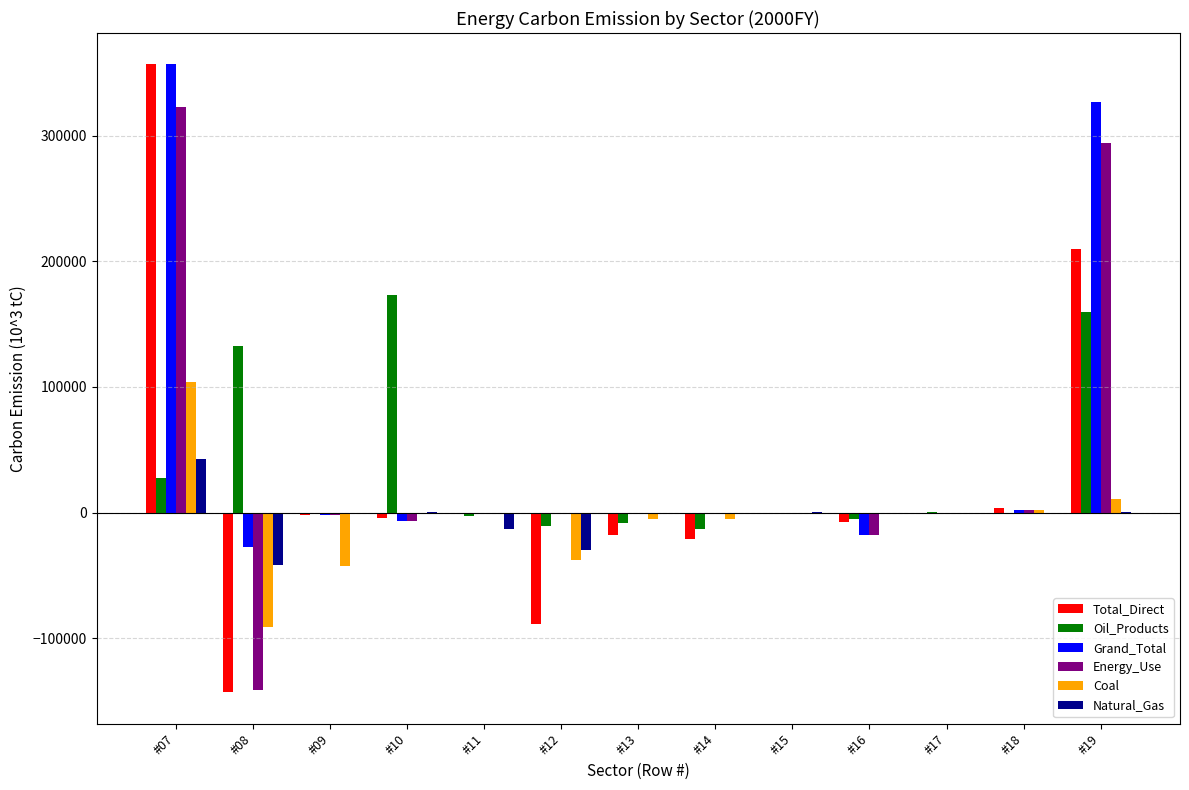

What is the sum of all Energy_Use values?

452228.3